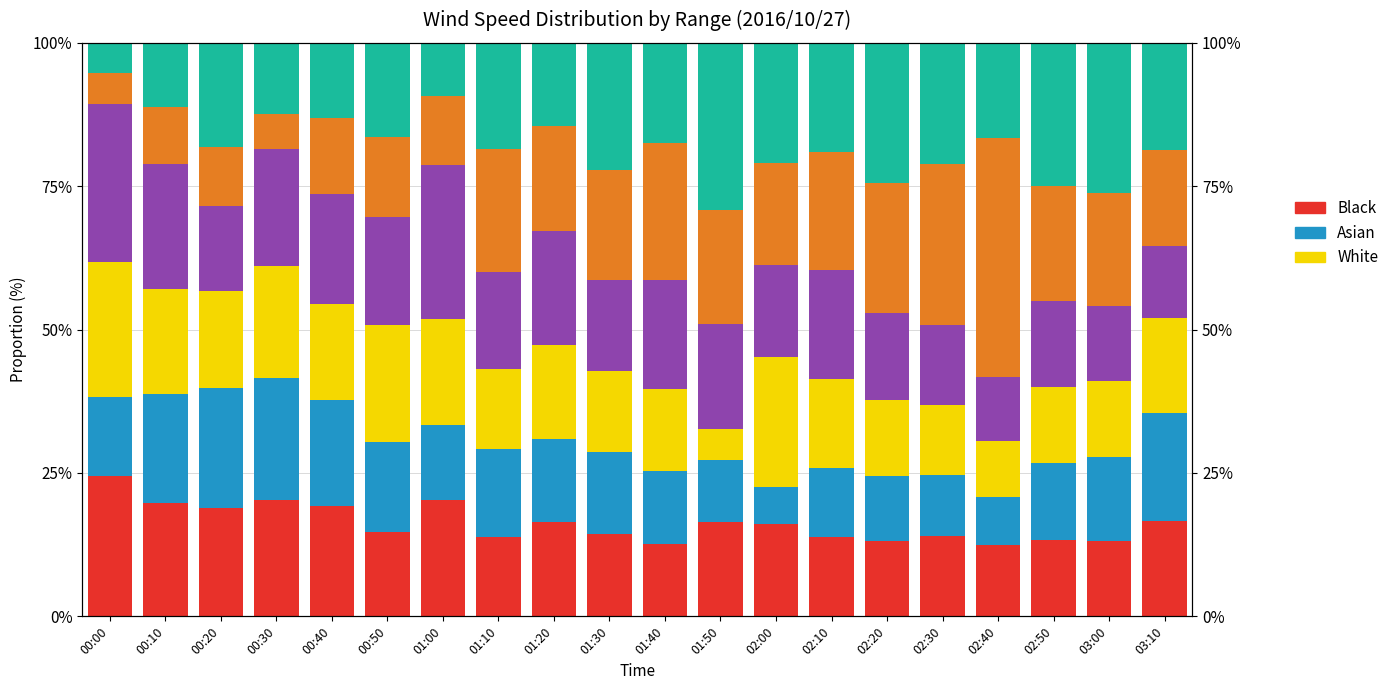

What is the highest value of the Range 0.785 series?

41.7